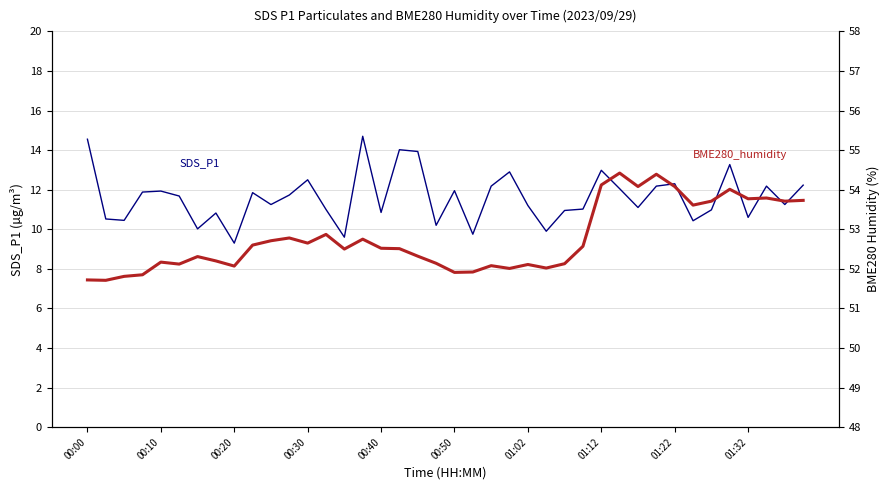

True or false: BME280_humidity and SDS_P1 cross at least once.

False